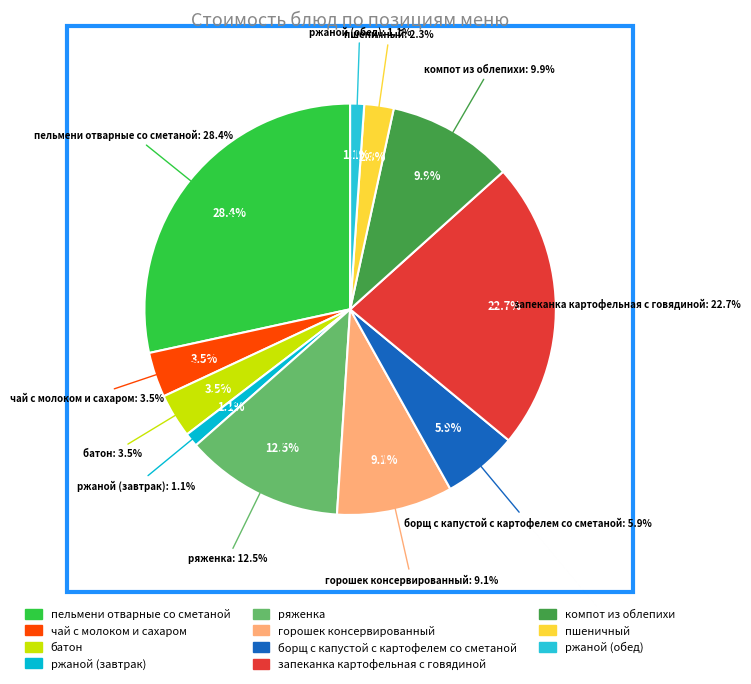

To the nearest percent, what portion does пшеничный represent?

2%